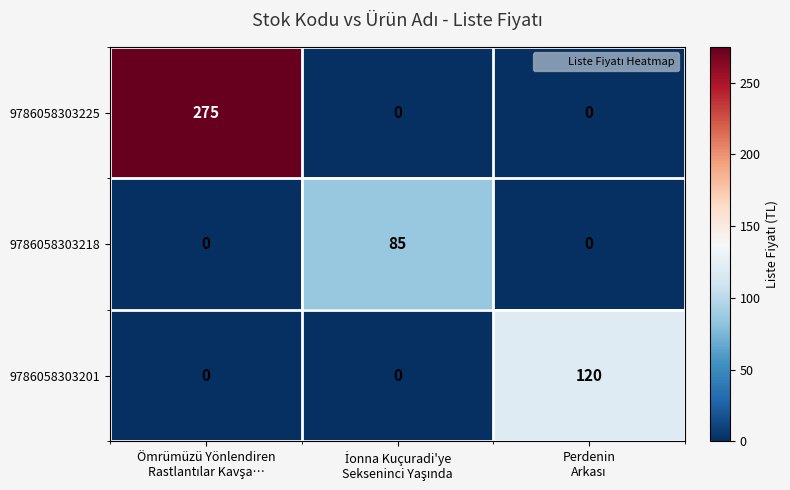

Count the number of data series in this chart.

3